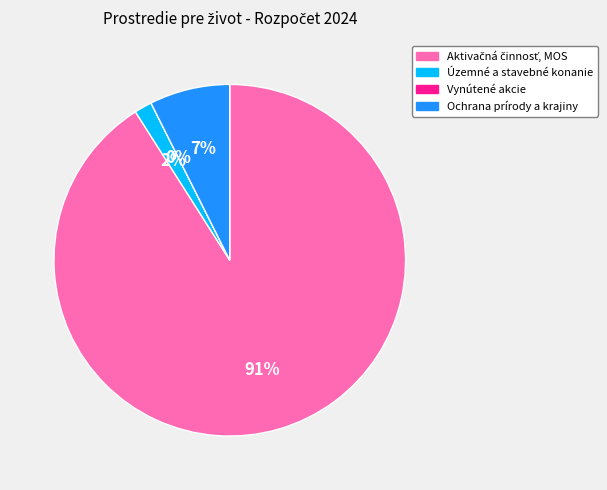

To the nearest percent, what is the combined percentage of Vynútené akcie and Ochrana prírody a krajiny?

7%